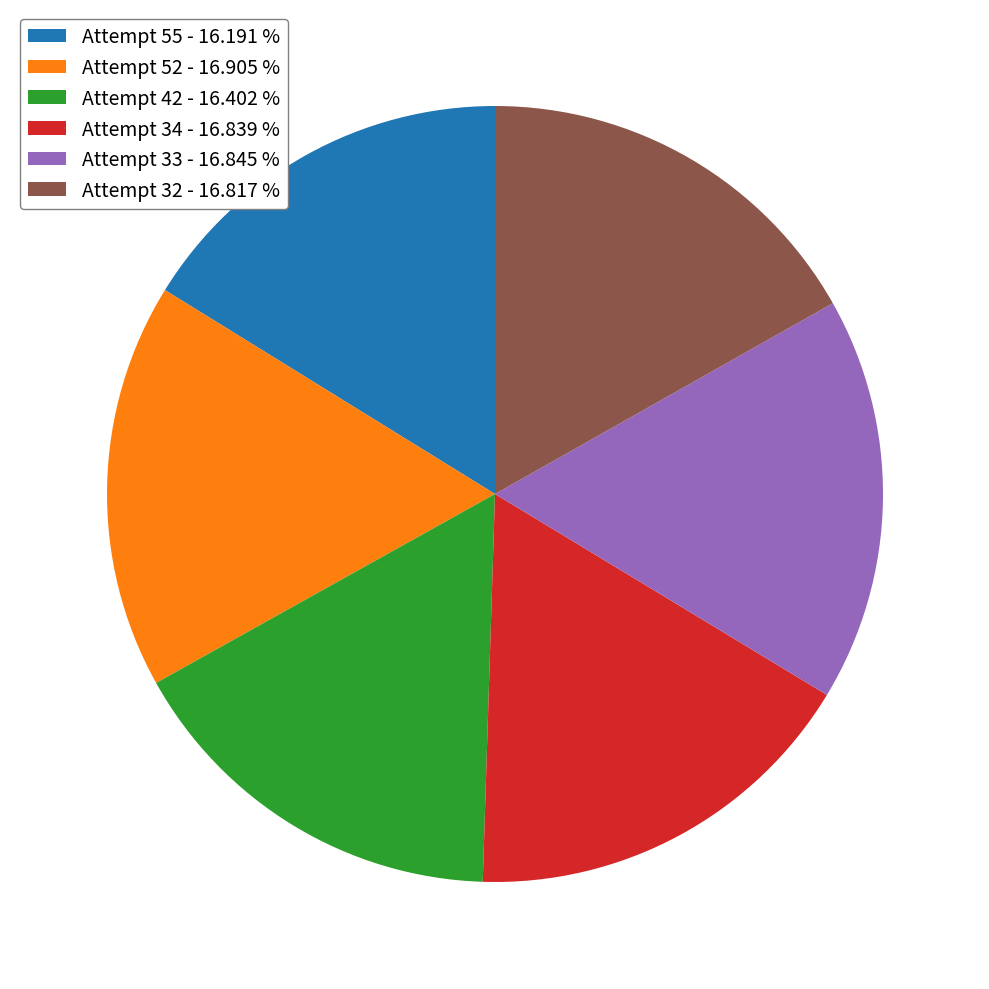

Is Attempt 55 the majority of the pie?

No